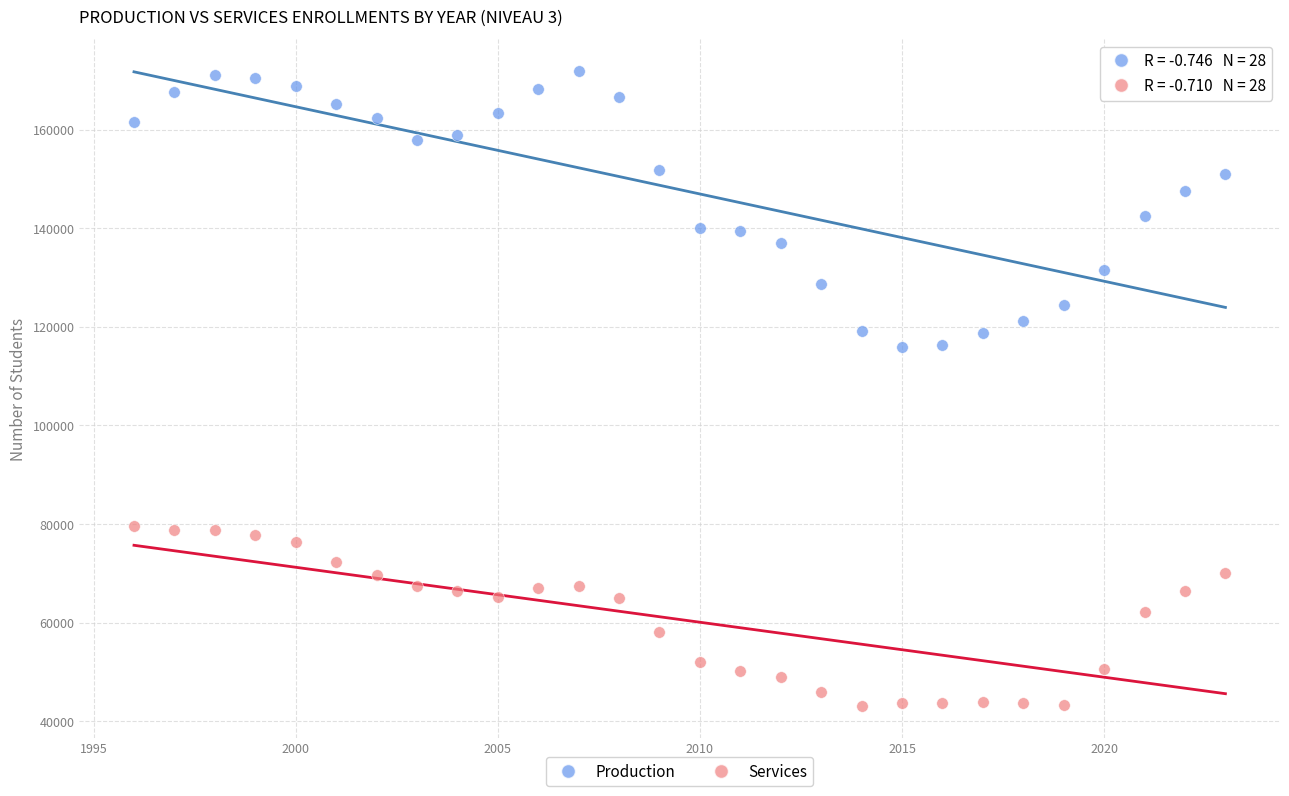

Which series has the largest Y range (max minus min)?

Production